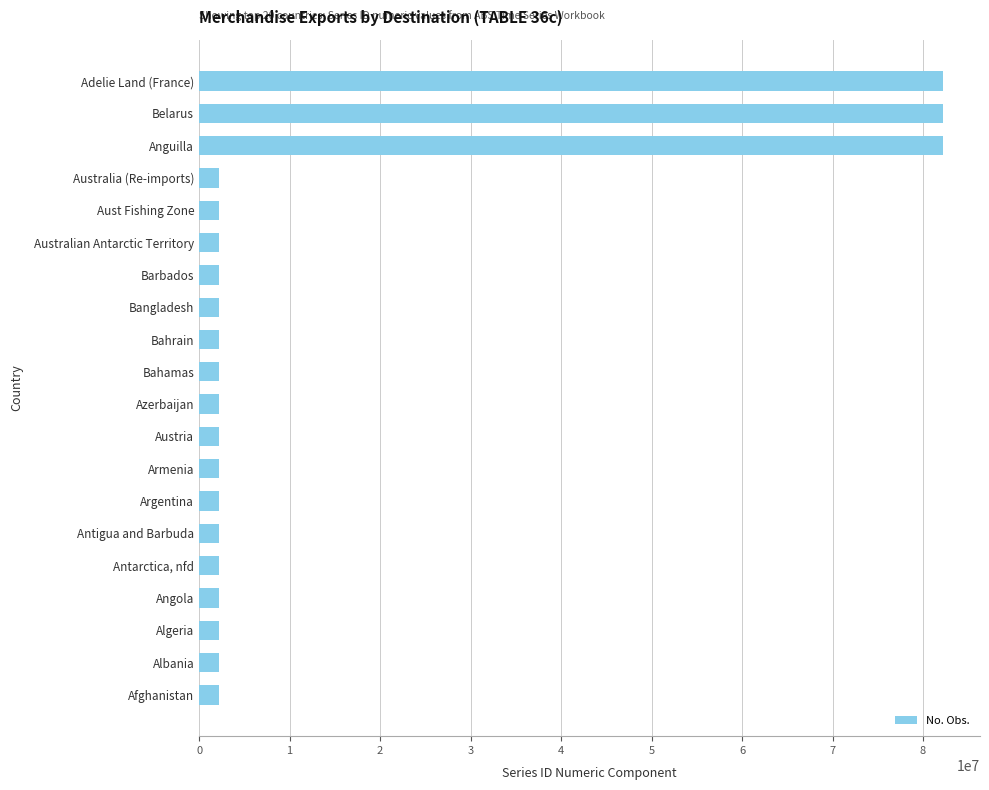

What is the label of the 3rd bar from the bottom?

Algeria